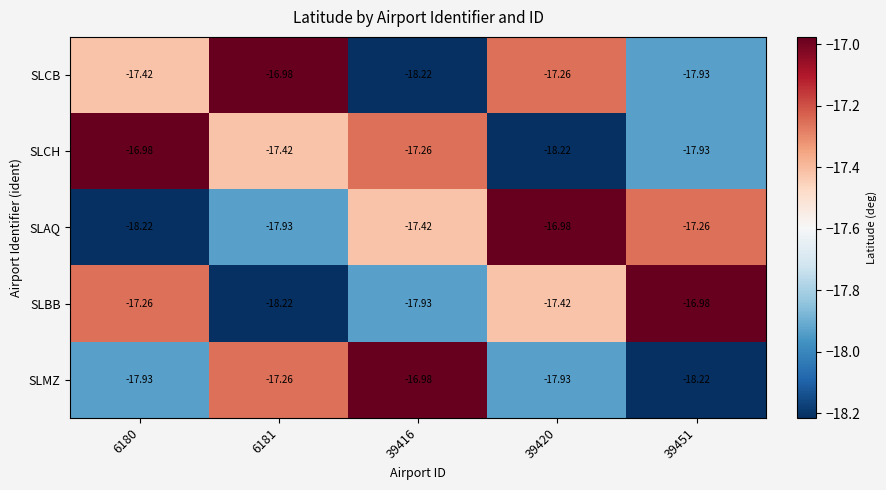

What is the total value across all series at 39451?

-88.3